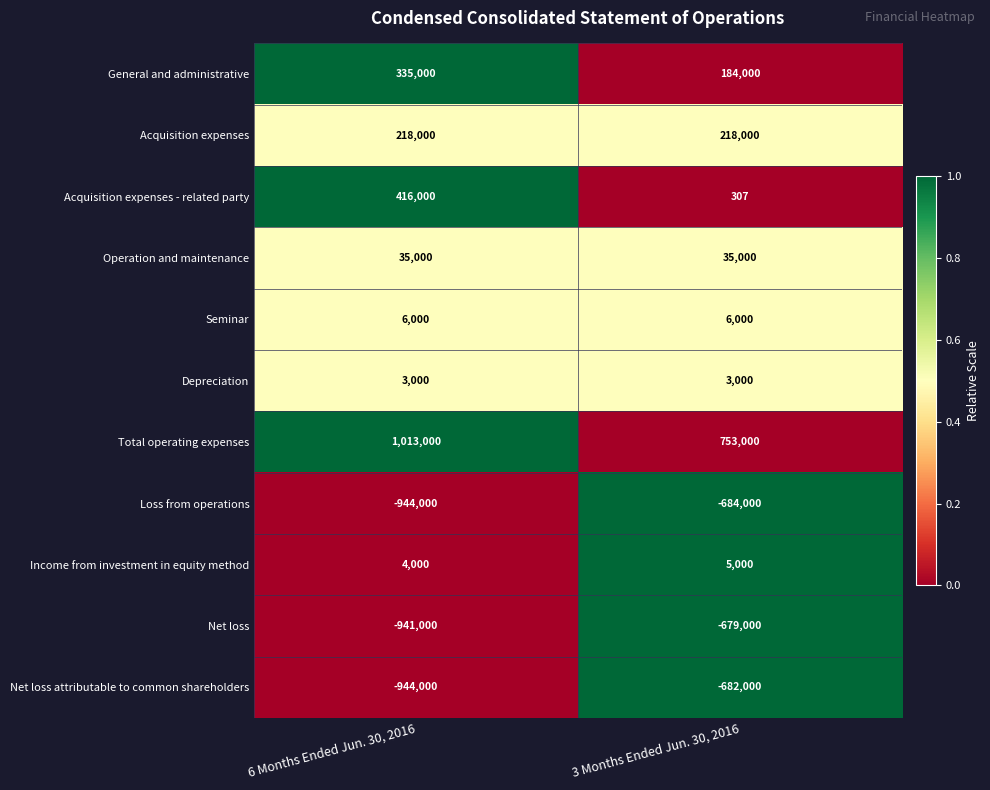

Reading left to right, extract all data points from this chart.

General and administrative: 6 Months Ended Jun. 30, 2016=335000	3 Months Ended Jun. 30, 2016=184000
Acquisition expenses: 6 Months Ended Jun. 30, 2016=218000	3 Months Ended Jun. 30, 2016=218000
Acquisition expenses - related party: 6 Months Ended Jun. 30, 2016=416000	3 Months Ended Jun. 30, 2016=307
Operation and maintenance: 6 Months Ended Jun. 30, 2016=35000	3 Months Ended Jun. 30, 2016=35000
Seminar: 6 Months Ended Jun. 30, 2016=6000	3 Months Ended Jun. 30, 2016=6000
Depreciation: 6 Months Ended Jun. 30, 2016=3000	3 Months Ended Jun. 30, 2016=3000
Total operating expenses: 6 Months Ended Jun. 30, 2016=1013000	3 Months Ended Jun. 30, 2016=753000
Loss from operations: 6 Months Ended Jun. 30, 2016=-944000	3 Months Ended Jun. 30, 2016=-684000
Income from investment in equity method: 6 Months Ended Jun. 30, 2016=4000	3 Months Ended Jun. 30, 2016=5000
Net loss: 6 Months Ended Jun. 30, 2016=-941000	3 Months Ended Jun. 30, 2016=-679000
Net loss attributable to common shareholders: 6 Months Ended Jun. 30, 2016=-944000	3 Months Ended Jun. 30, 2016=-682000